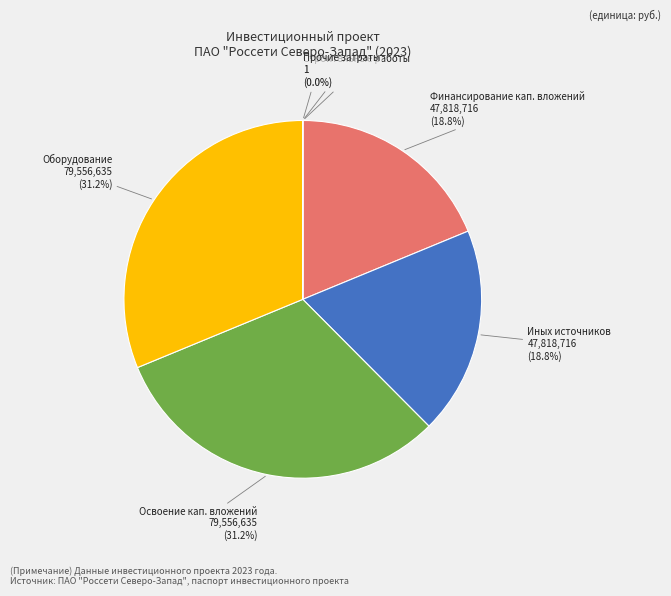

What percentage is NOT represented by иных источников финансирования?

81.2%